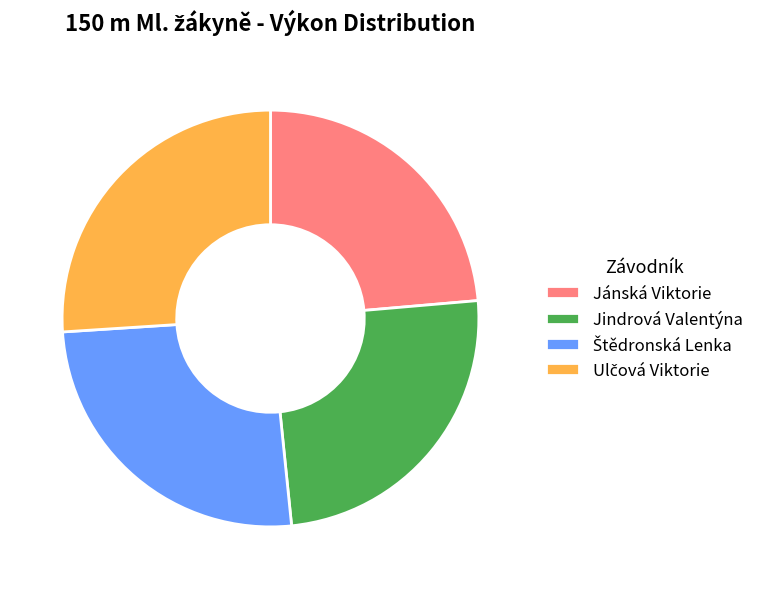

How many segments does this pie chart have?

4